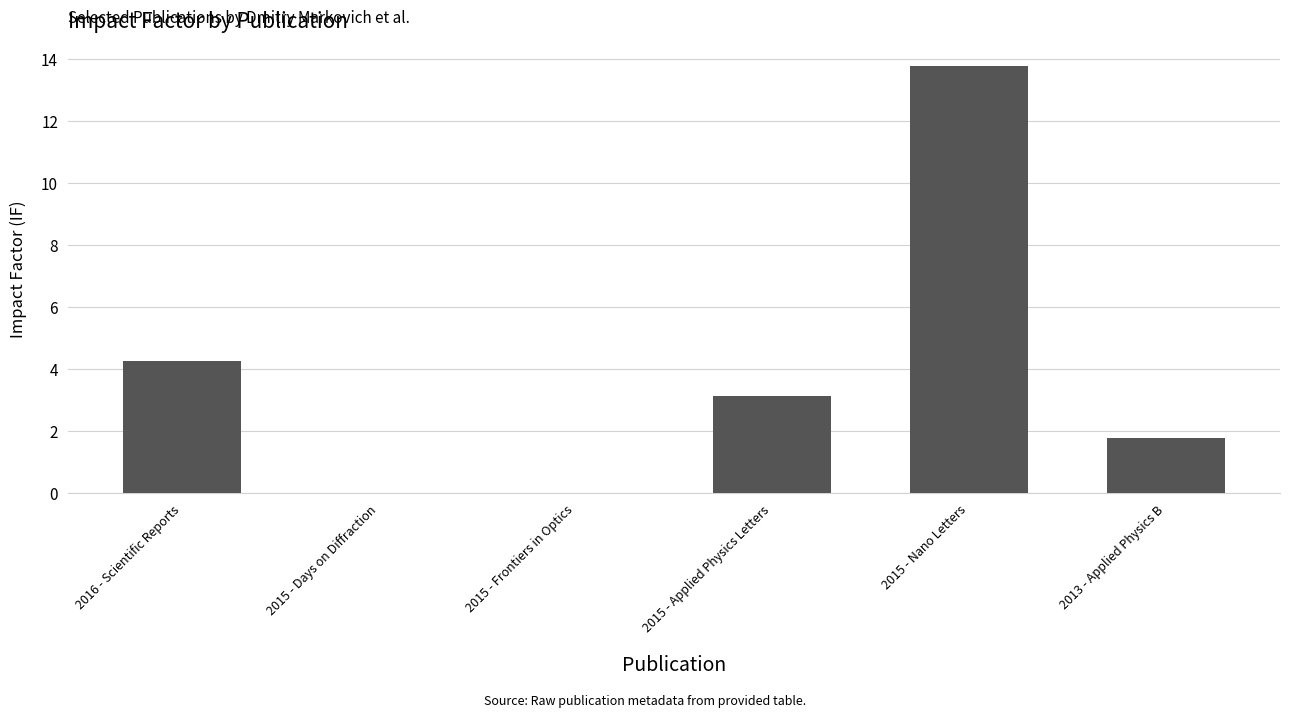

What is the sum of all values?

23.0